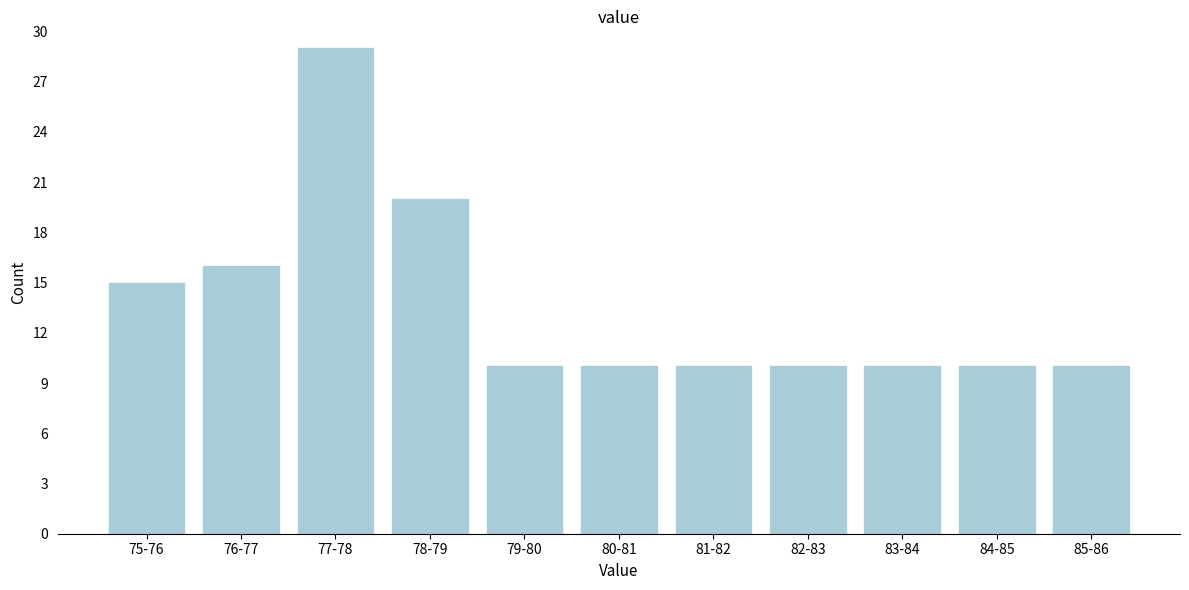

Reading left to right, transcribe all the data shown in this chart.

15	16	29	20	10	10	10	10	10	10	10